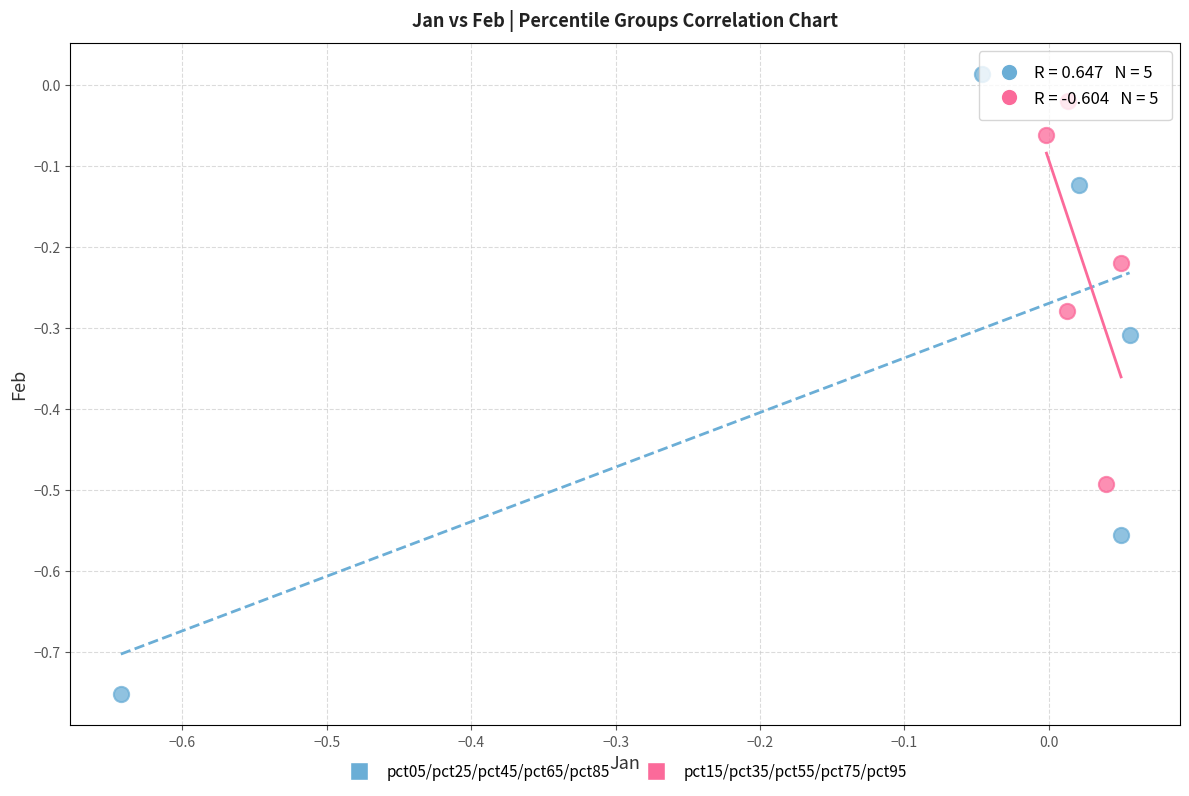

Which series contains the highest Y value?

pct05/pct25/pct45/pct65/pct85